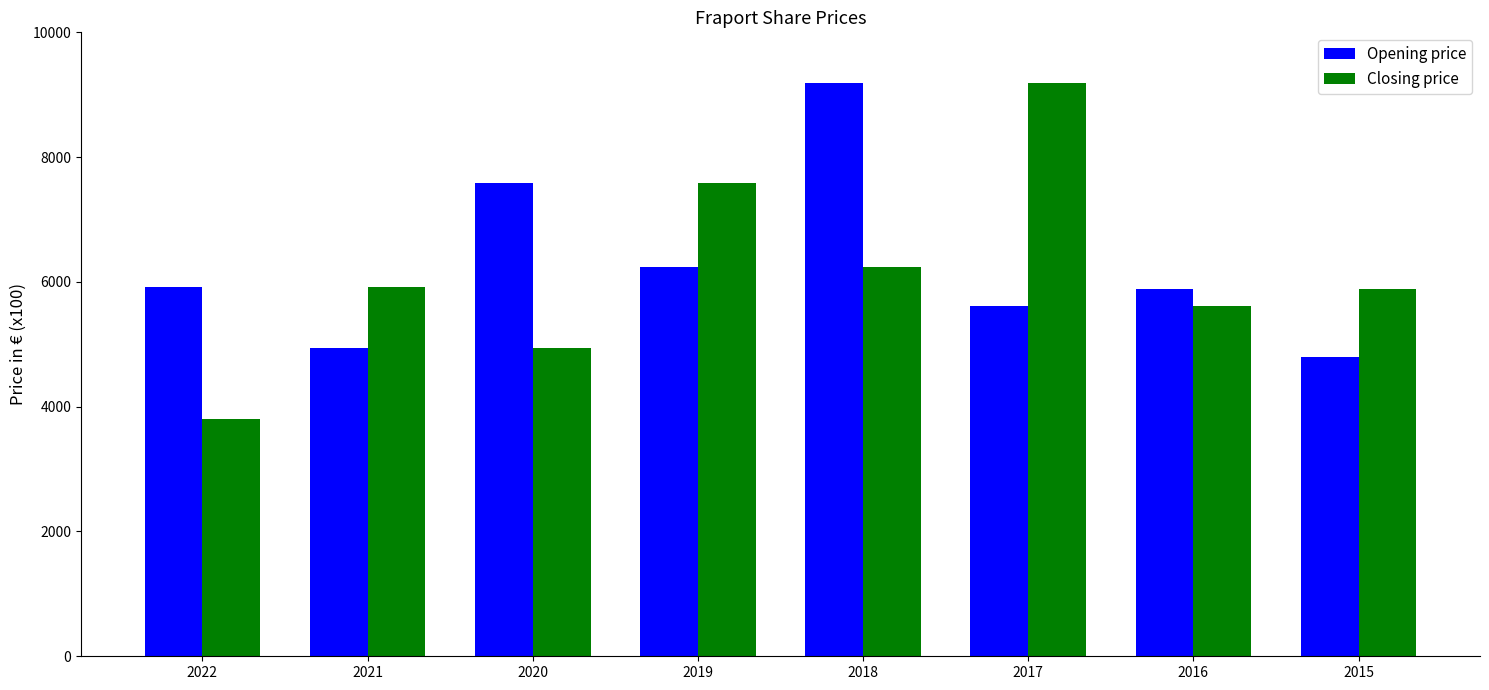

What is the difference between the maximum and second lowest values in the Opening price series?

4250